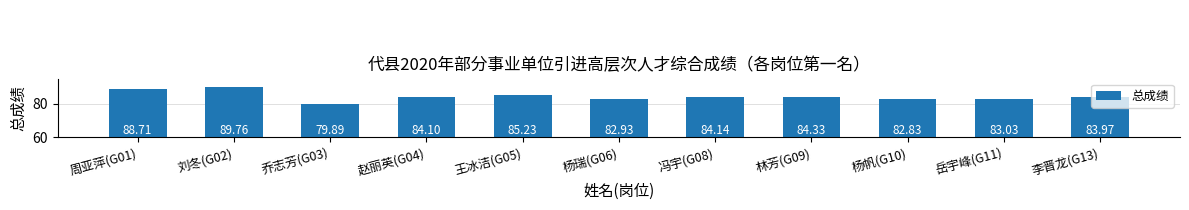

Are the bars grouped side by side (vs. stacked)?

No